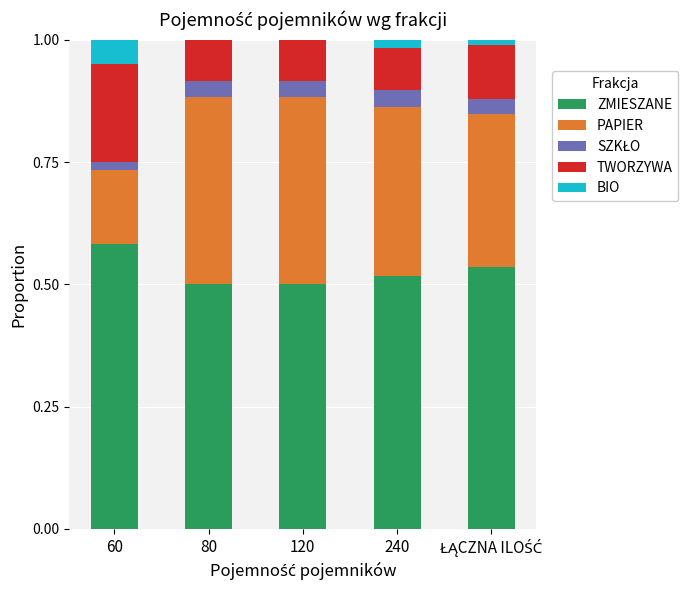

Which category has the highest value in the ZMIESZANE series?

60